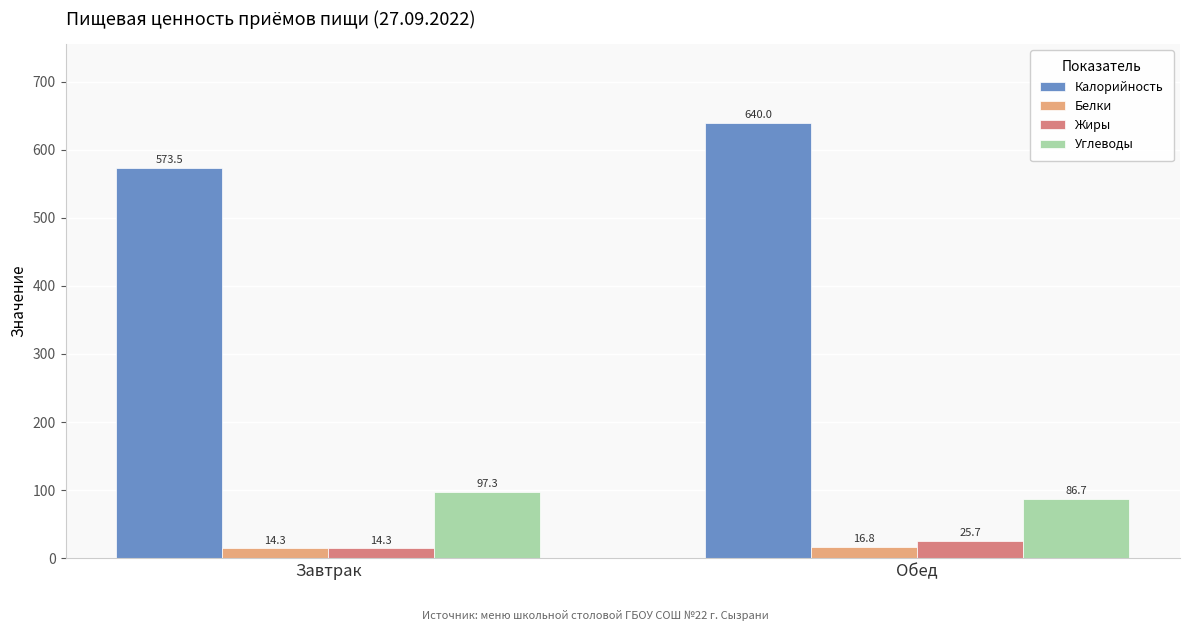

How many values in the Калорийность series exceed 639?

1